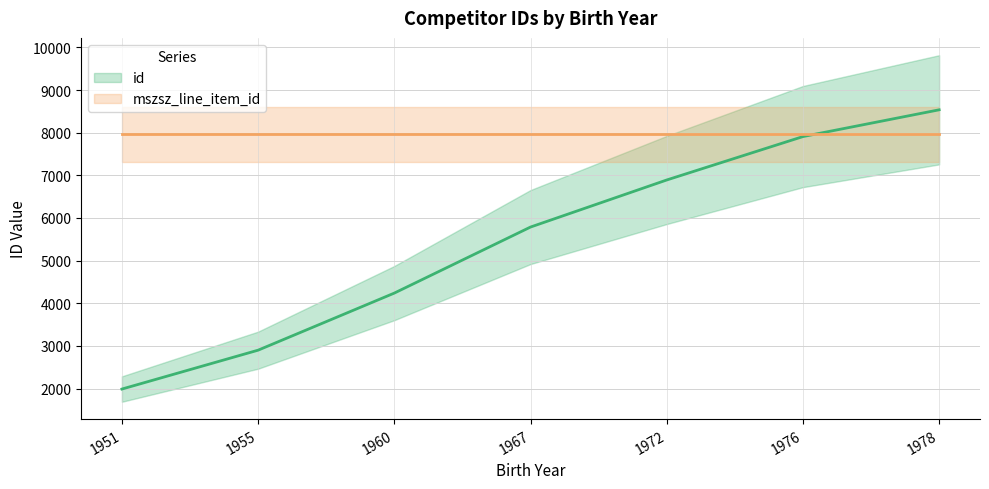

Does the chart have visible grid lines?

Yes